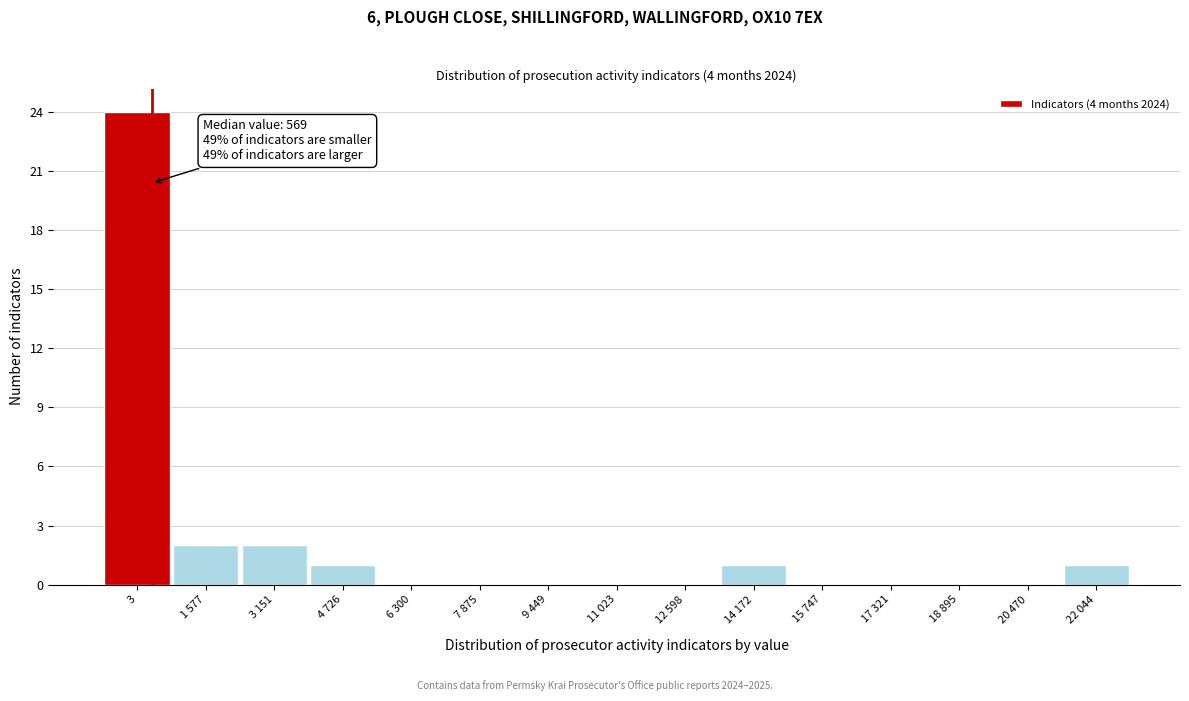

Reading left to right, transcribe all the data shown in this chart.

3=24	1 577=2	3 151=2	4 726=1	6 300=0	7 875=0	9 449=0	11 023=0	12 598=0	14 172=1	15 747=0	17 321=0	18 895=0	20 470=0	22 044=1